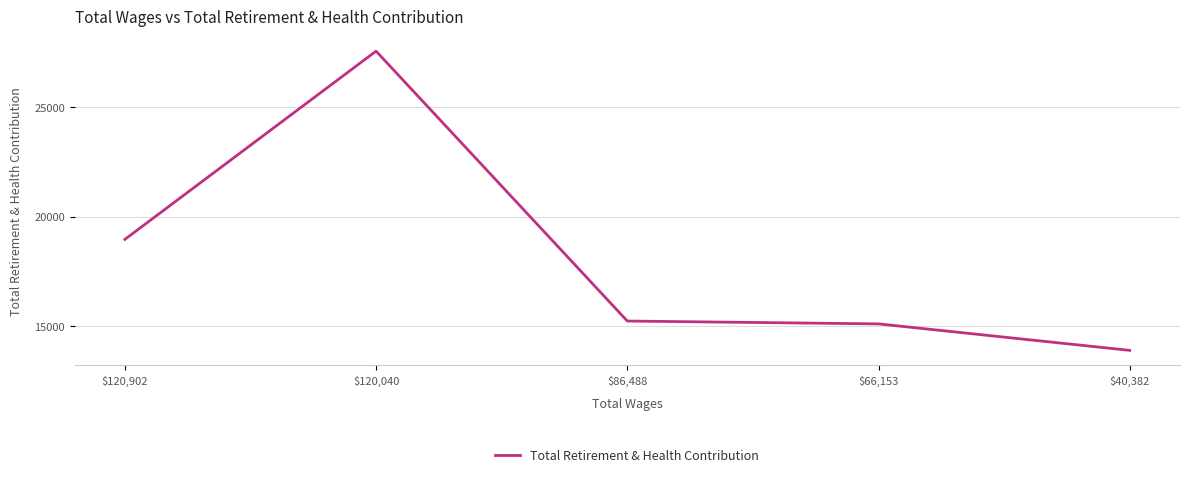

Is it true that the value at $66,153 is 15106?

True